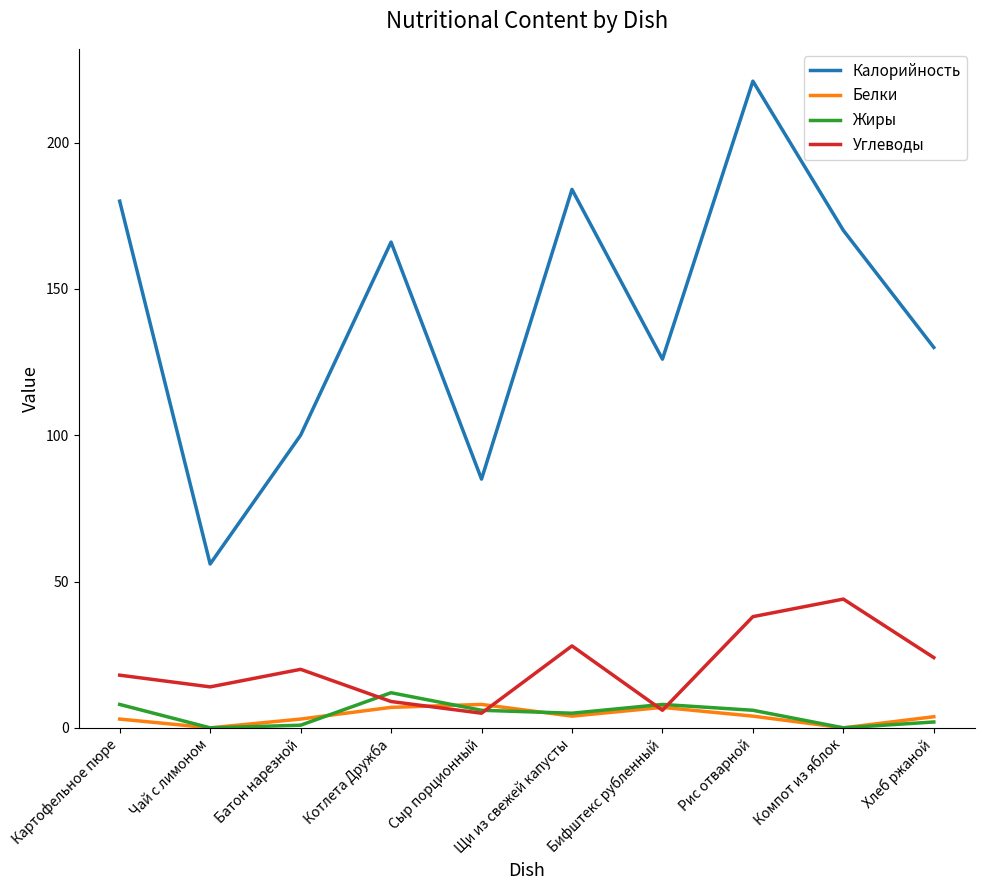

Which series changed the most between Сыр порционный and Рис отварной?

Калорийность